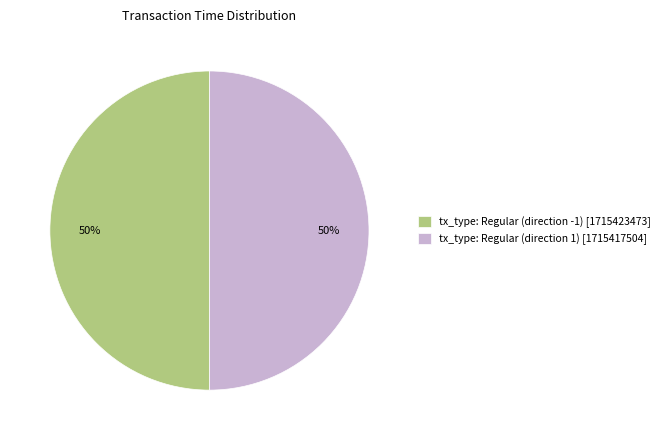

What is the ratio of the value at tx_type: Regular (direction -1) [1715423473] to the value at tx_type: Regular (direction 1) [1715417504]?

1.0